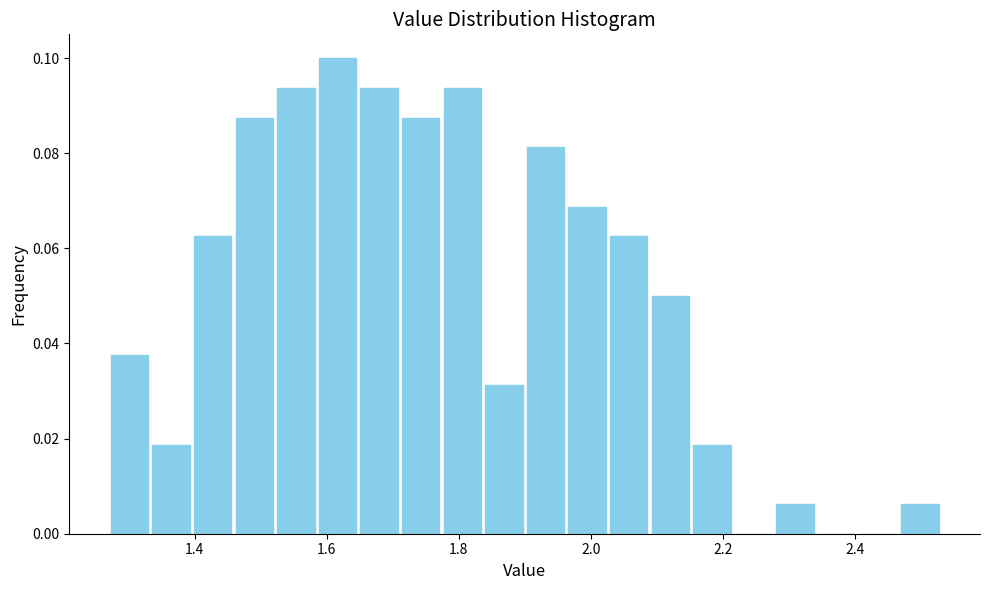

Read against the x-axis, roughly where is the centre of the tallest bar?

1.62